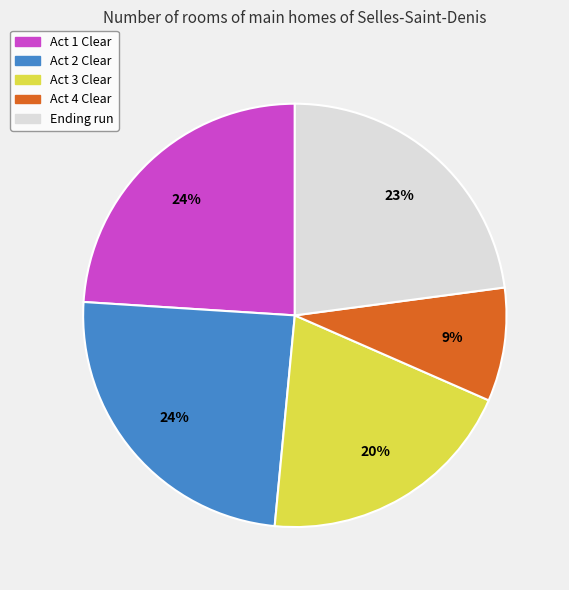

Which category has the smallest portion of the pie?

Act 4 Clear